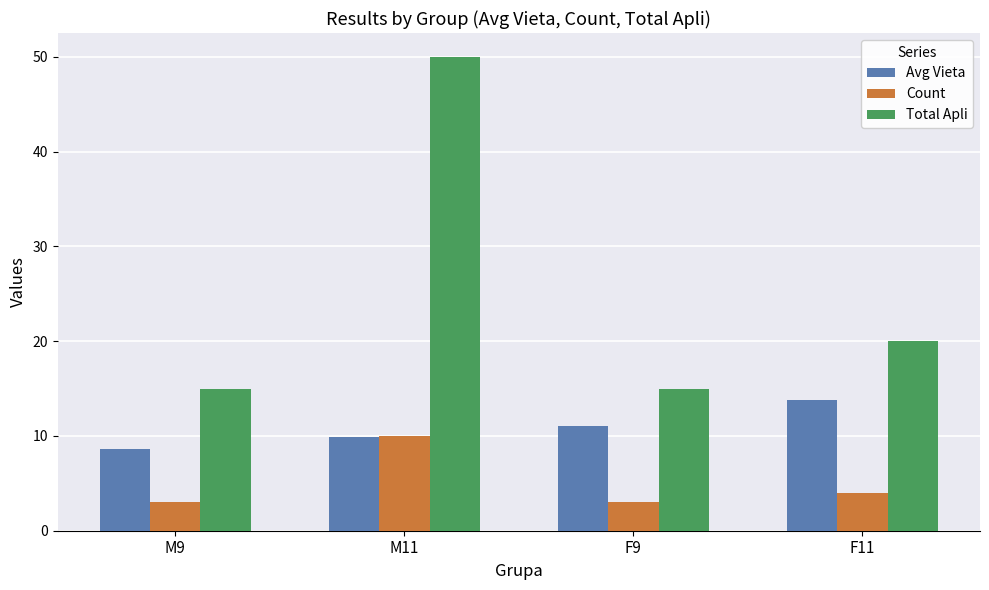

The value of Count at F9 is 0.6. True or false?

False